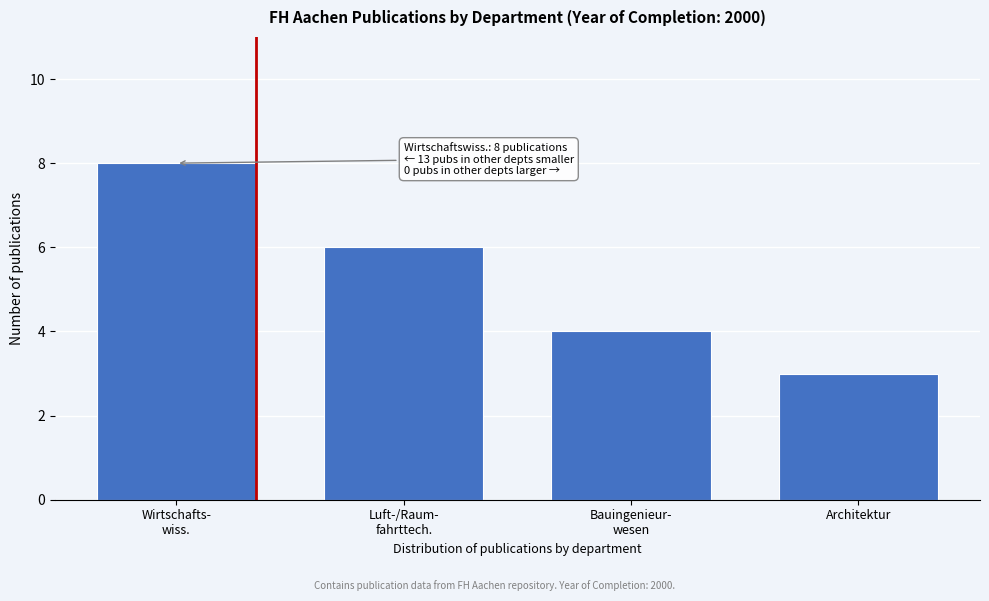

Reading left to right, transcribe all the data shown in this chart.

8	6	4	3